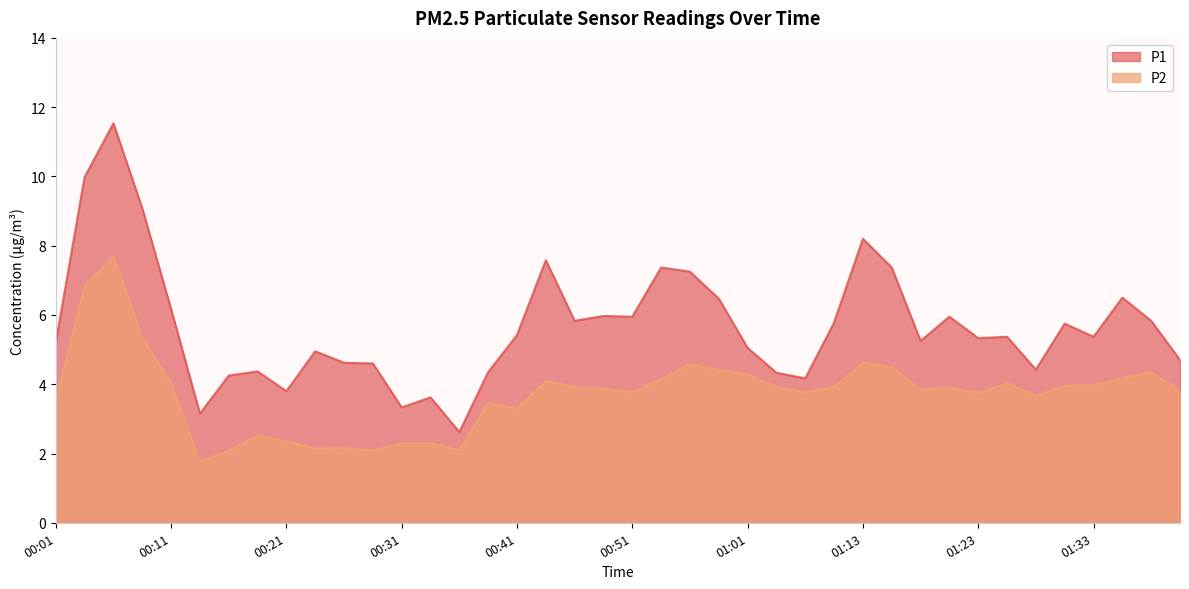

True or false: P1 and P2 cross at least once.

False